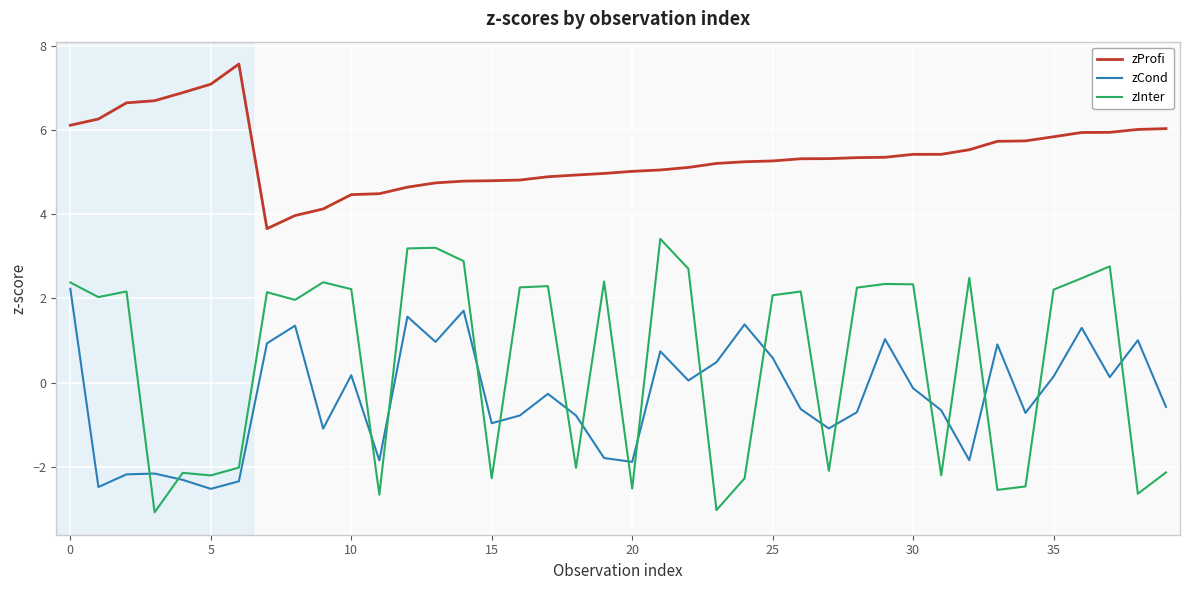

Which series has the largest total across all categories?

zProfi